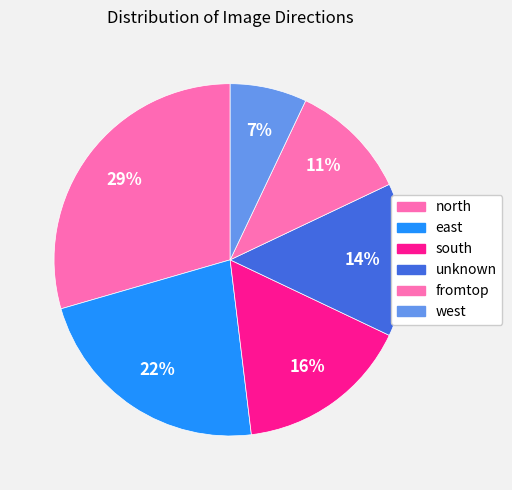

How many slices are in this pie chart?

6